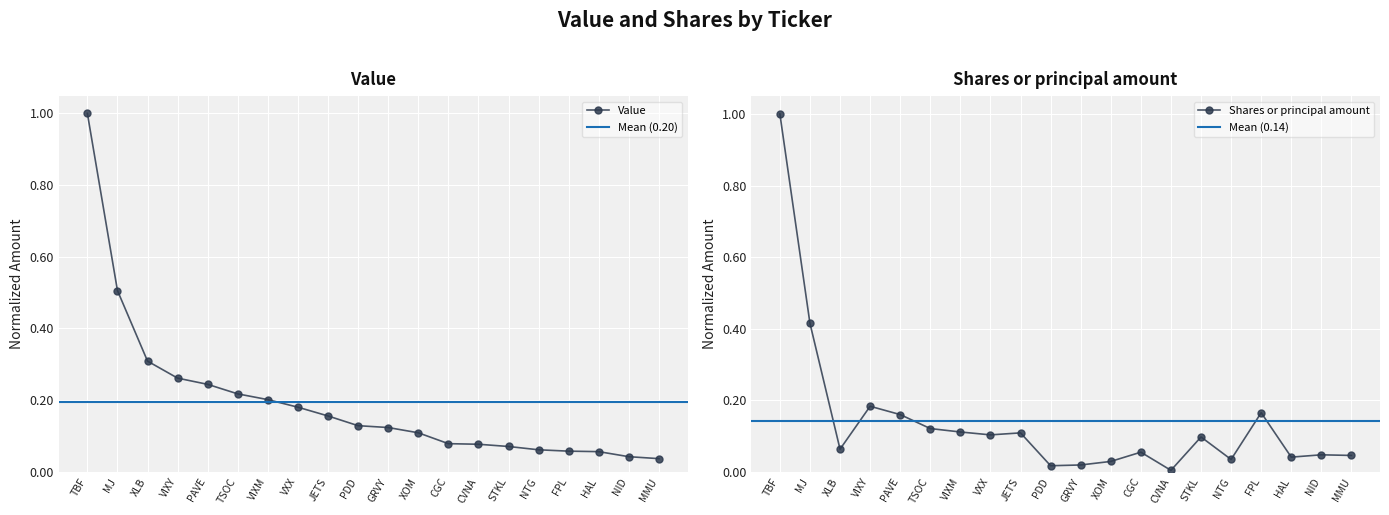

The Value series shows 0.0 at MMU. True or false?

True